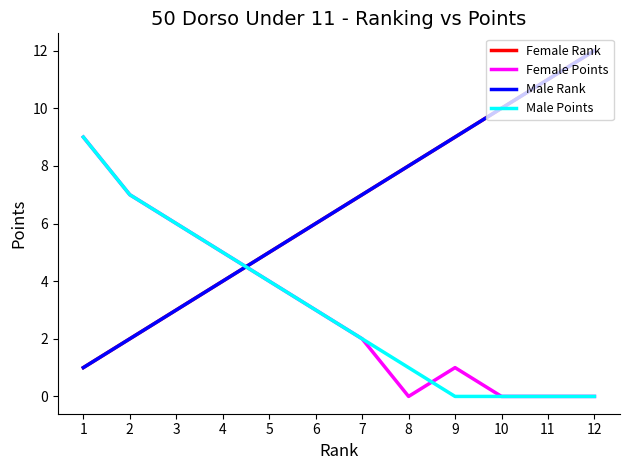

Is this an area chart (filled region under the line)?

No